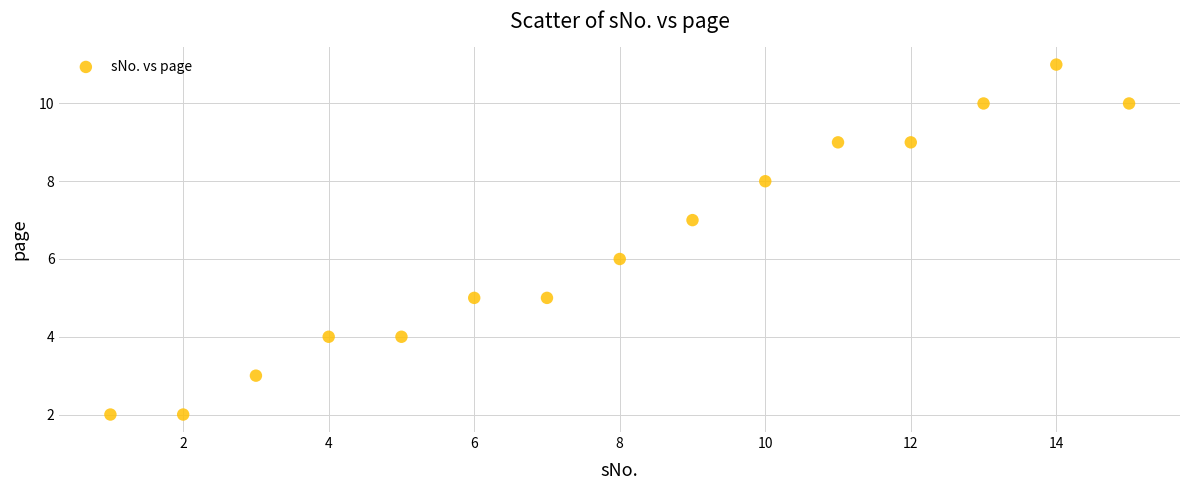

What is the range of X values (max minus min)?

14